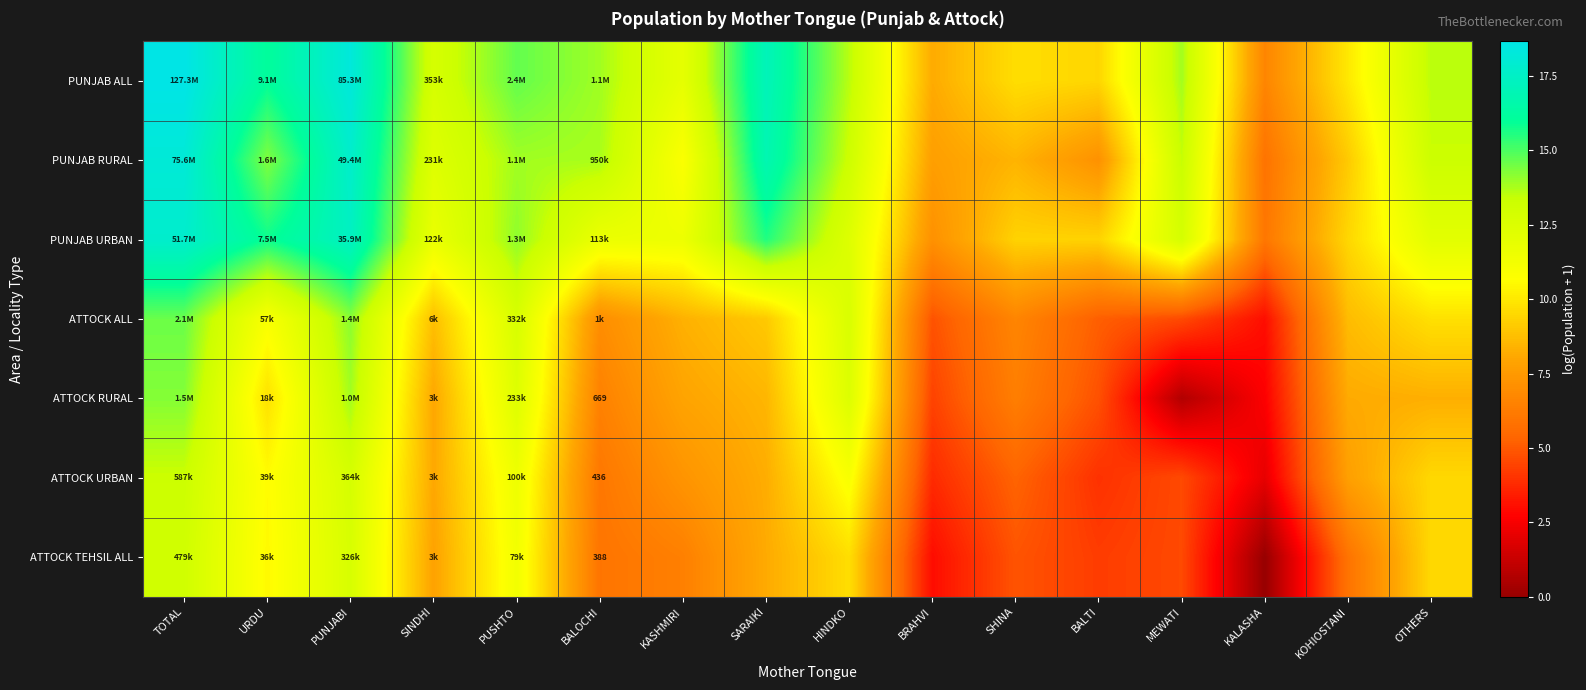

What is the total value across all series at SHINA?

50.7